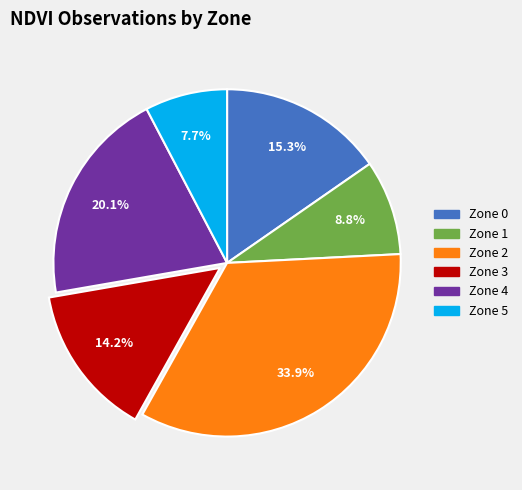

Is there a majority slice in this chart?

No